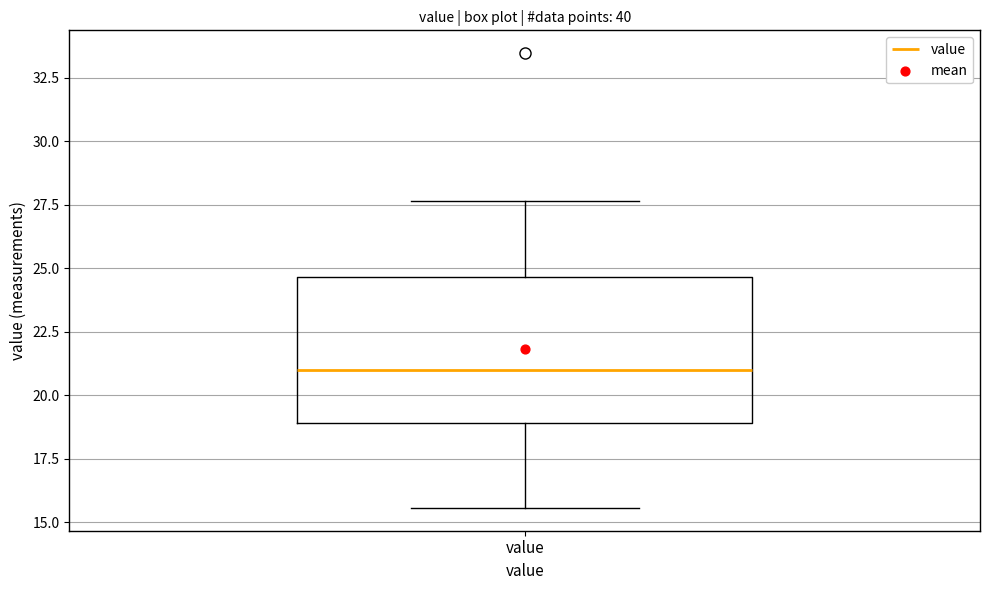

Read this box plot against the y-axis: the position of the median line, the range covered by the box, and the ends of both whiskers. The values are not printed on the chart, so give them approximately, as read against the axis.

median 21.0, box 19.0 to 24.5, whiskers 15.5 to 27.5